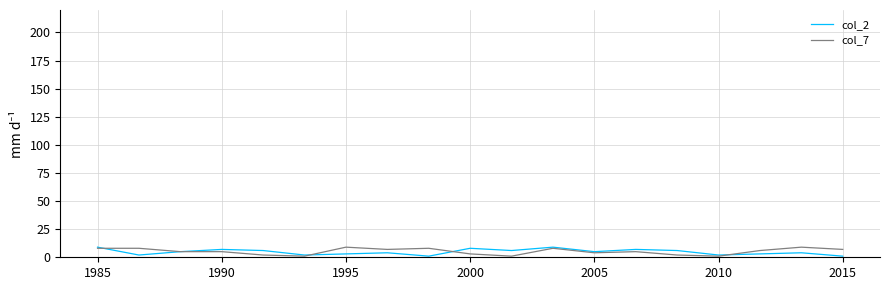

True or false: col_2 has more than 1 interior local peaks.

True